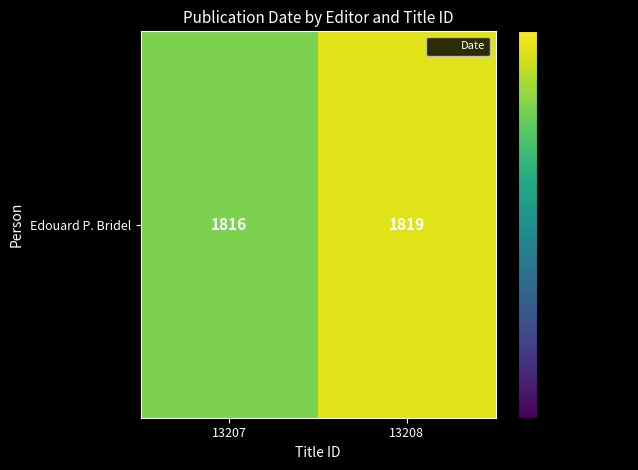

Approximately how many times larger is the value at 13208 compared to 13207?

1.0